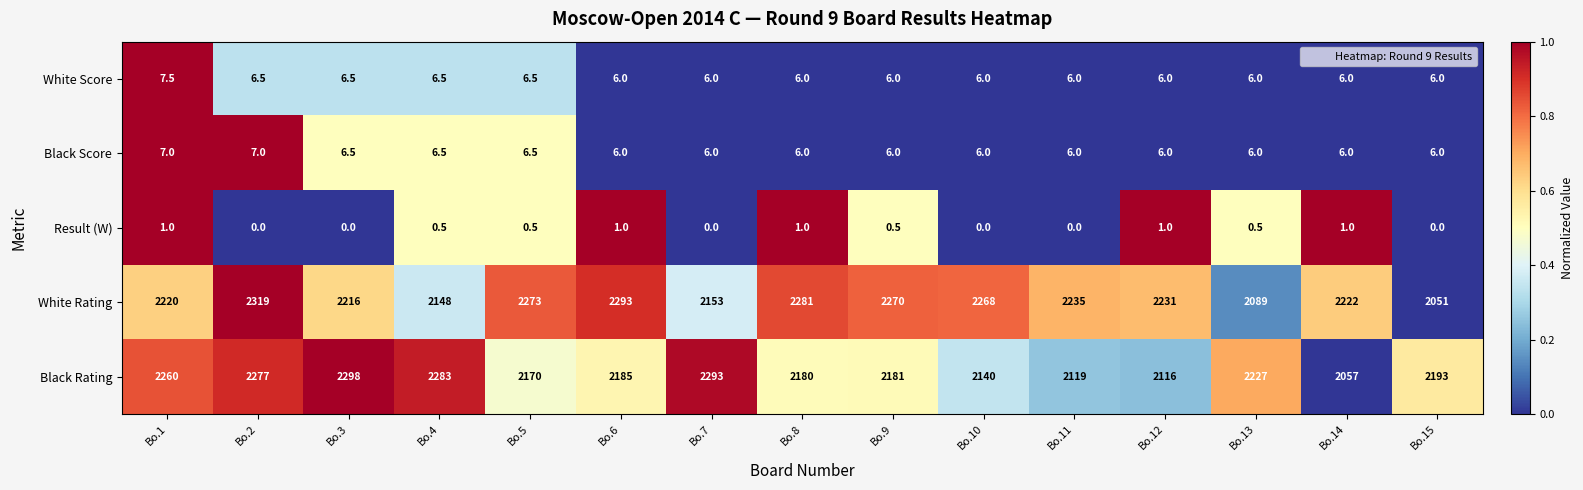

Where does the Black Rating series first go above 2185?

Bo.1